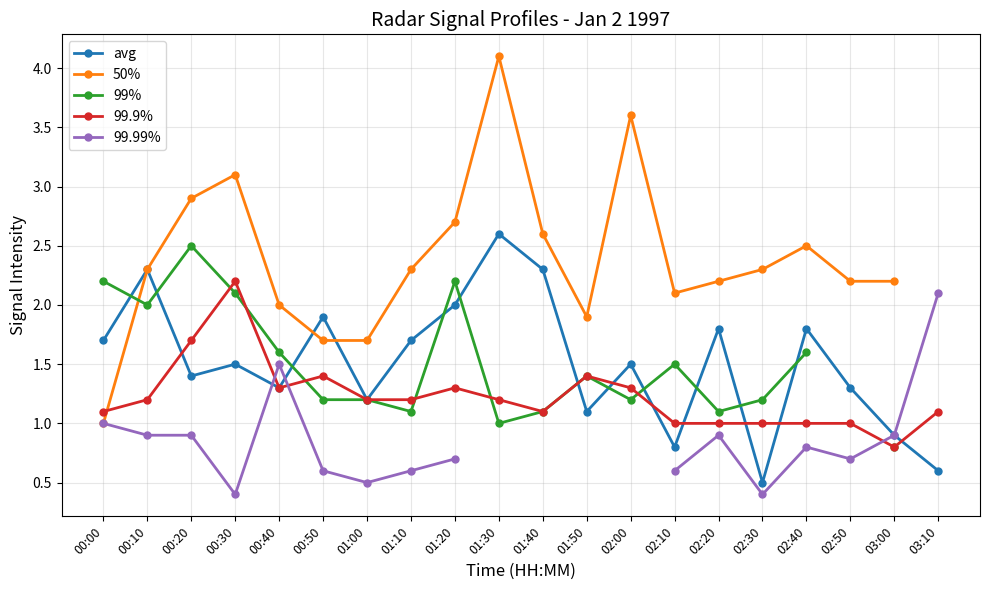

Where is the first local maximum for 99.9%?

00:30